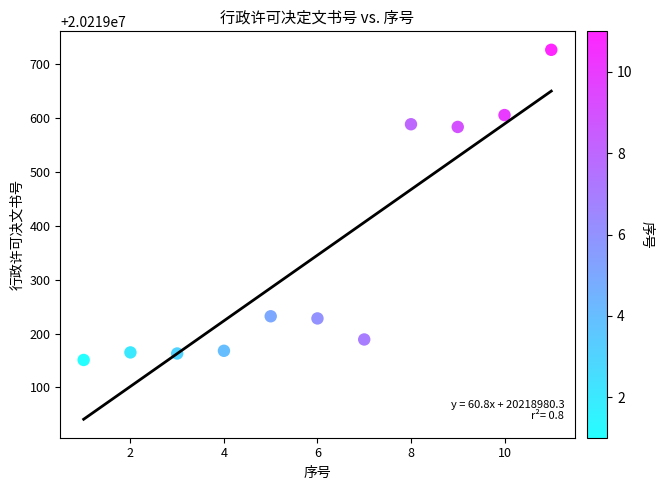

What is the average X value?

6